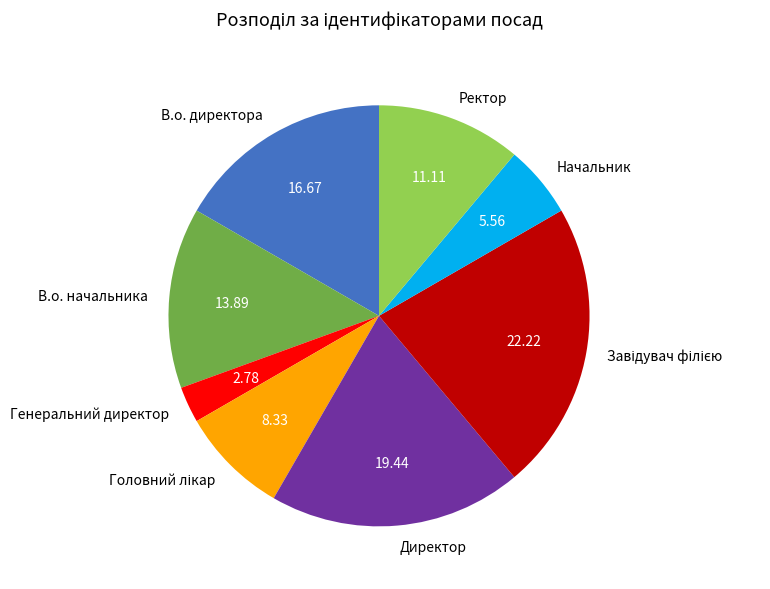

Combined, do Начальник and В.о. директора account for over 50%?

No